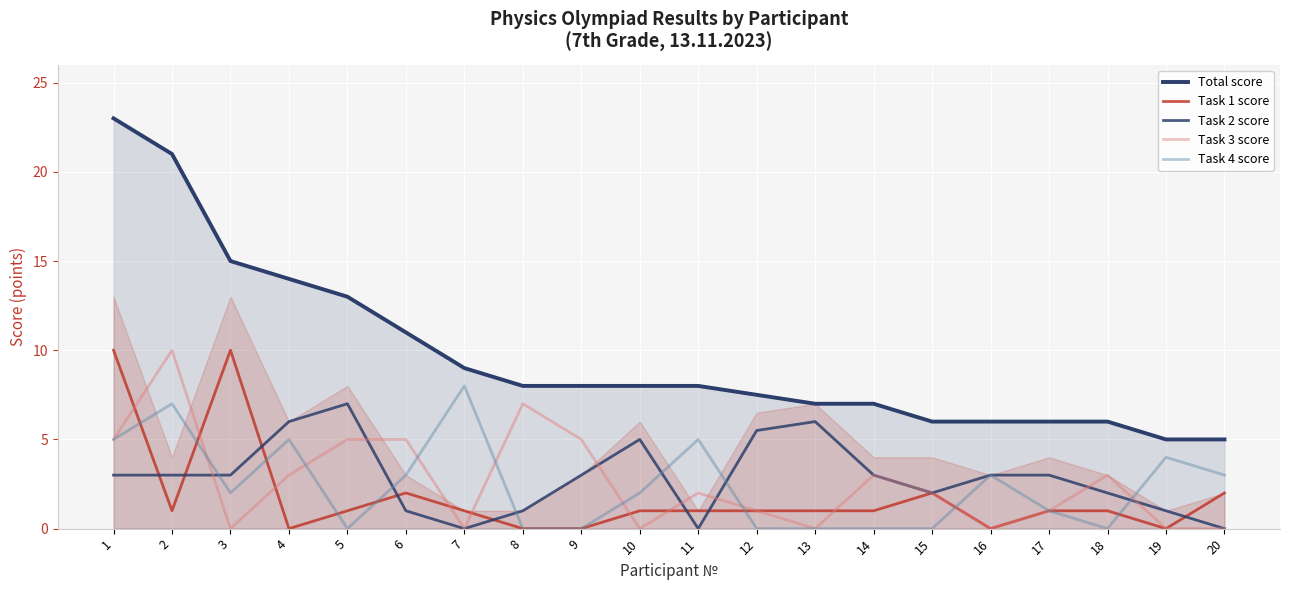

How many positive values does the Task 1 score series have?

15